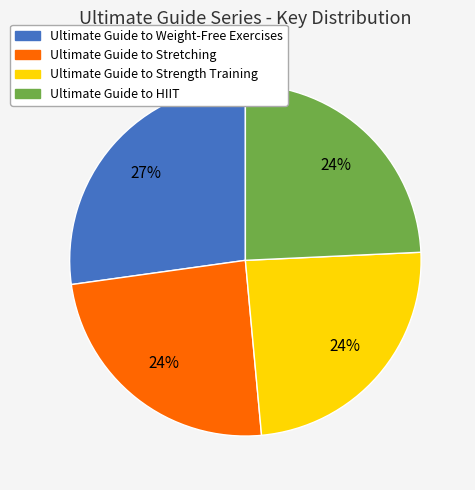

What percentage is the Ultimate Guide to Stretching slice, to the nearest percent?

24%